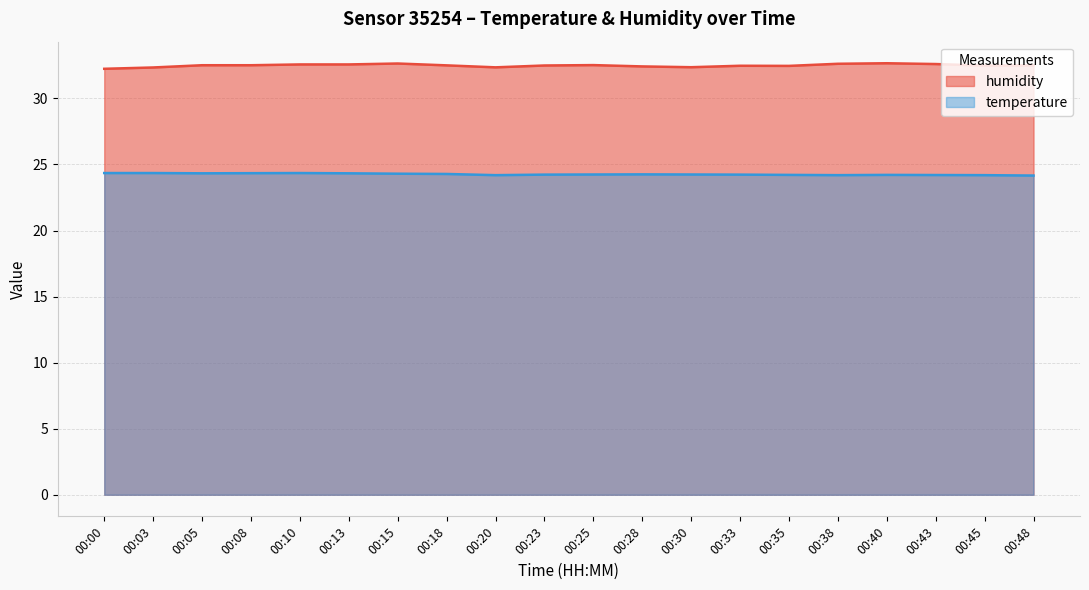

At which label does humidity reach its minimum?

00:00